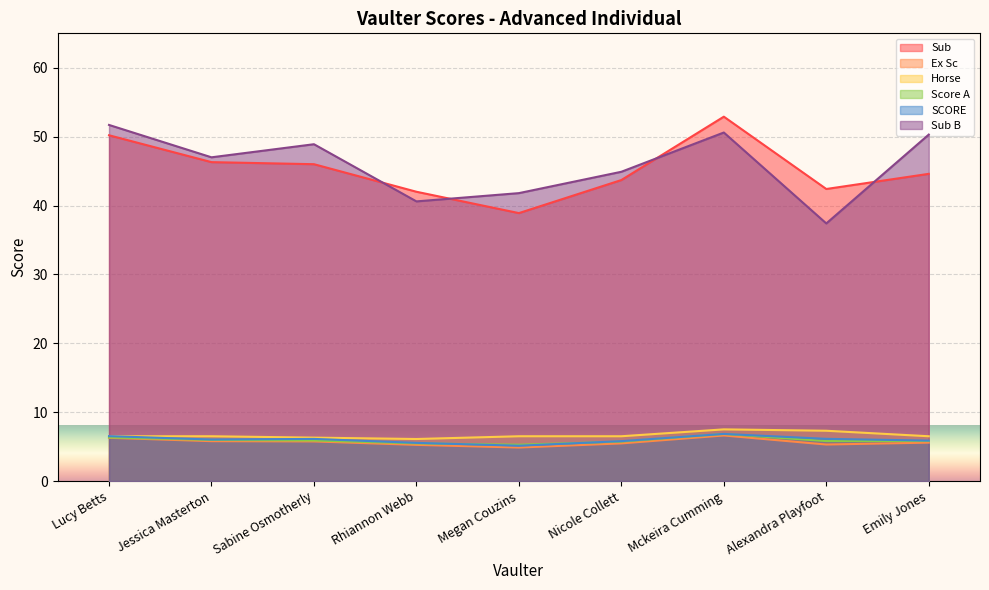

True or false: Horse and Score A cross at least once.

False